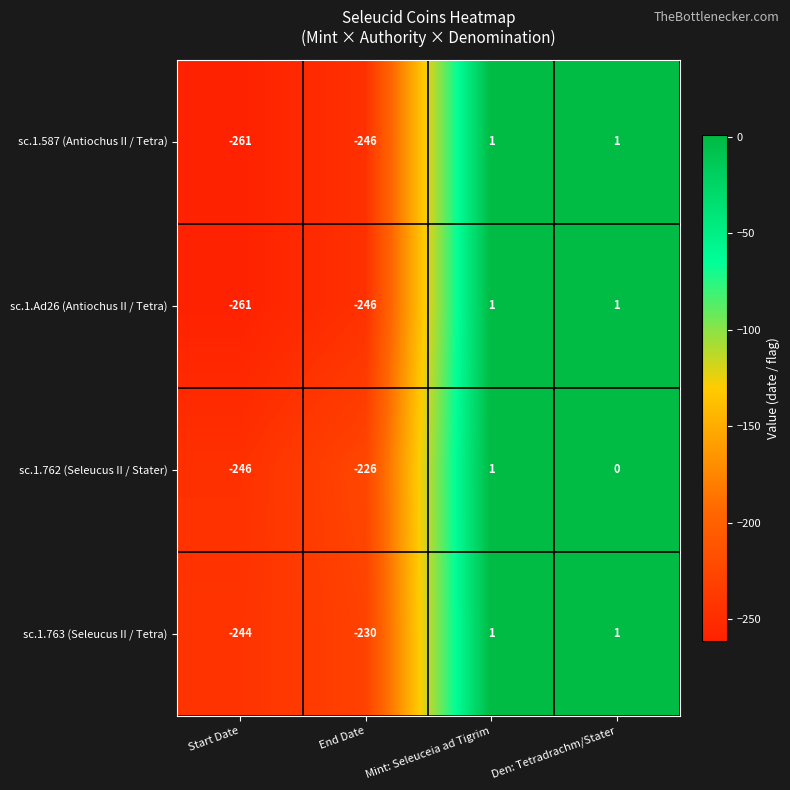

True or false: sc.1.587 (Antiochus II / Tetra) has a value of -261 at Start Date.

True